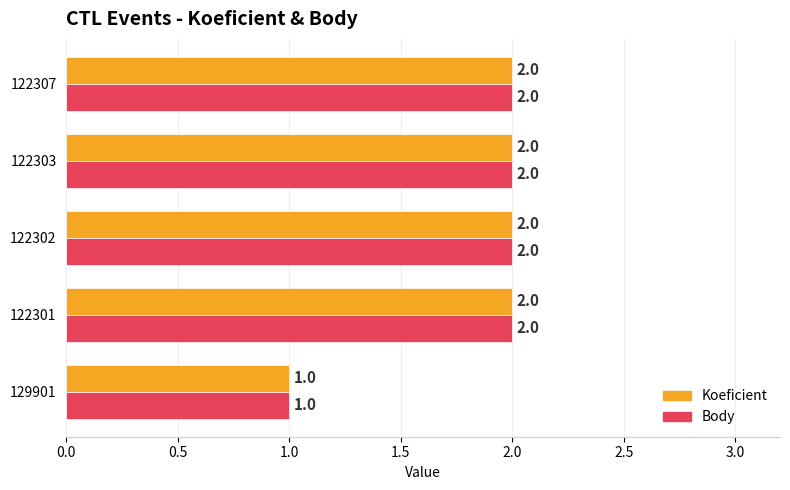

How many distinct data groups are displayed?

2